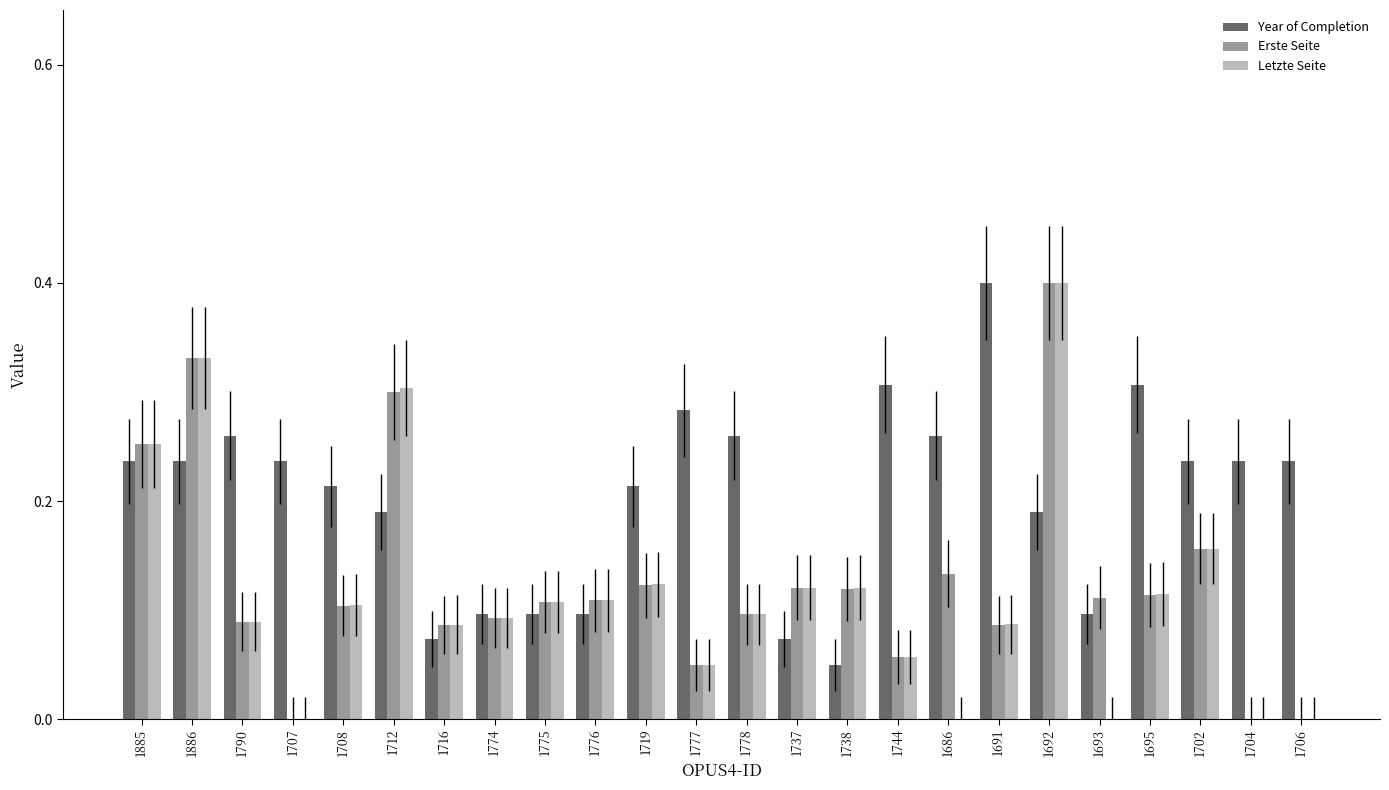

How many categories are shown in the chart?

24